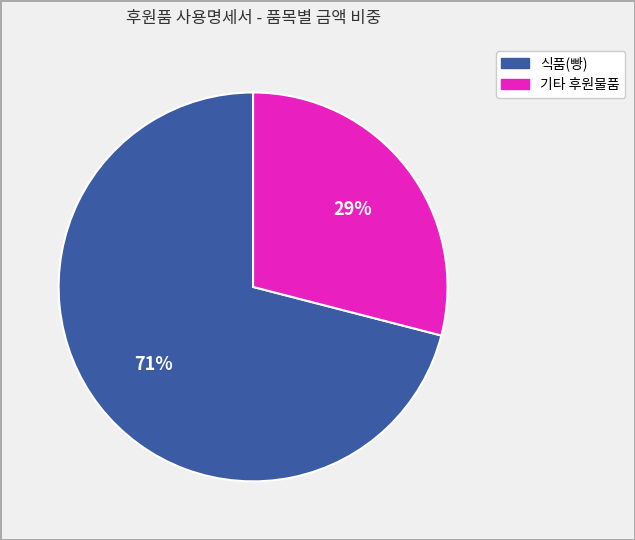

Is there any slice that represents more than half of the pie?

Yes